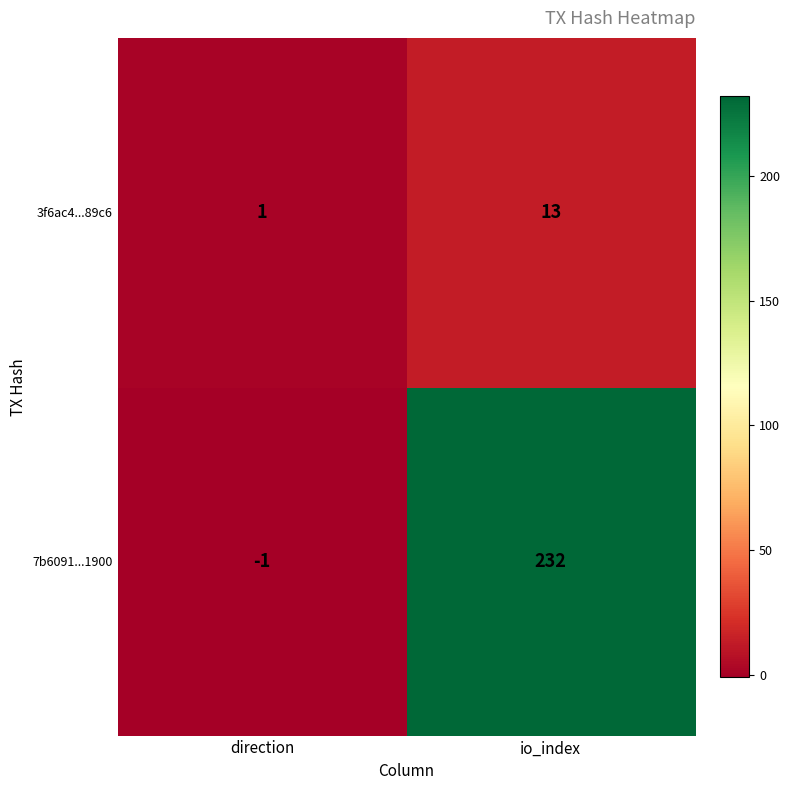

Which series has the widest spread of values?

7b6091...1900